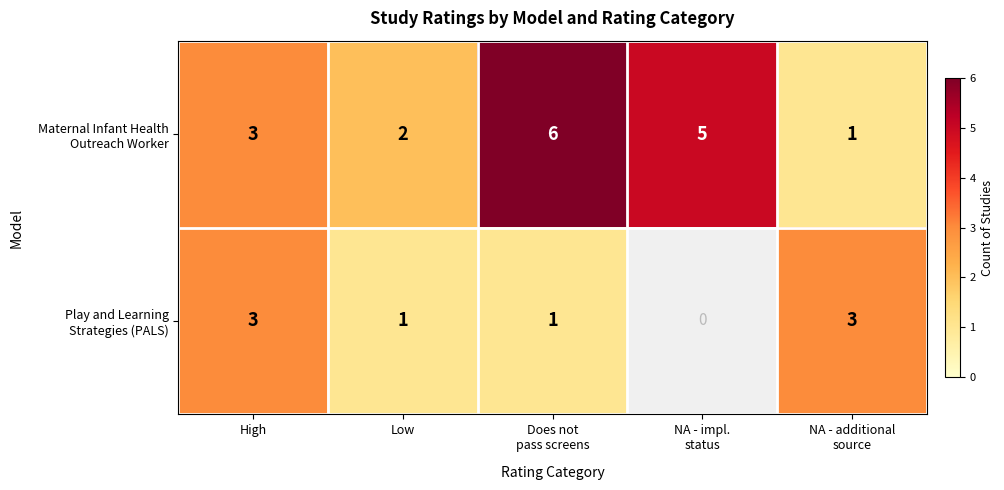

What is the greatest value displayed?

6